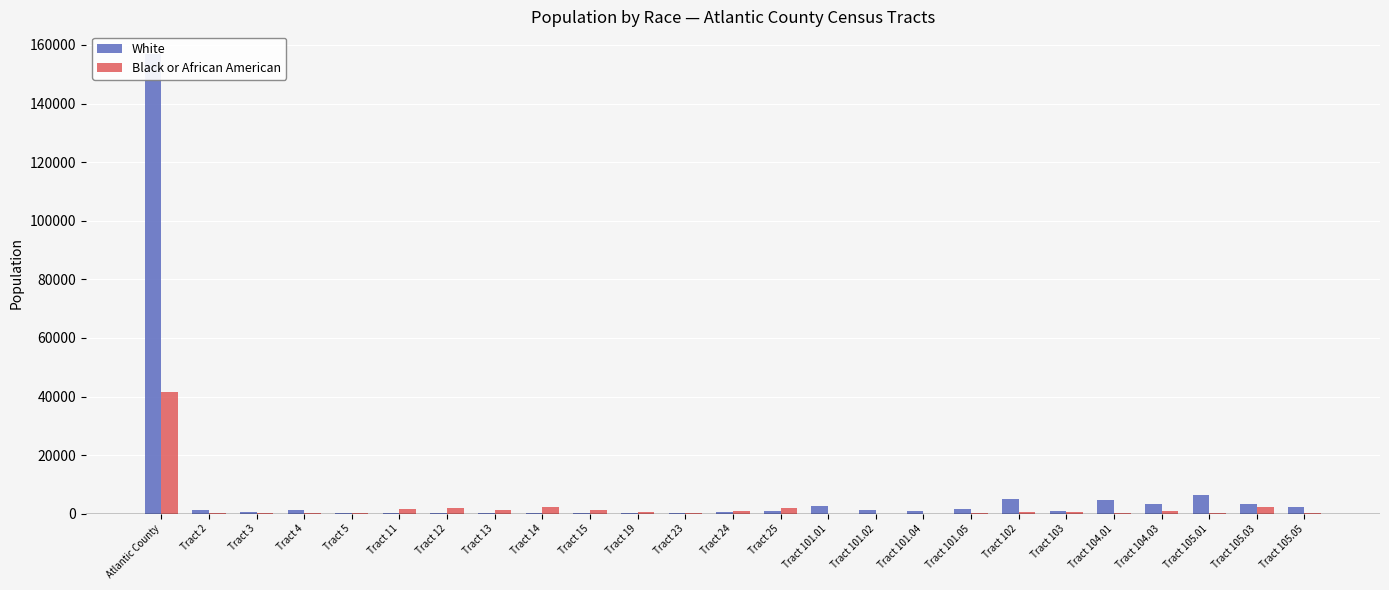

What are all the series names shown in the legend?

White, Black or African American